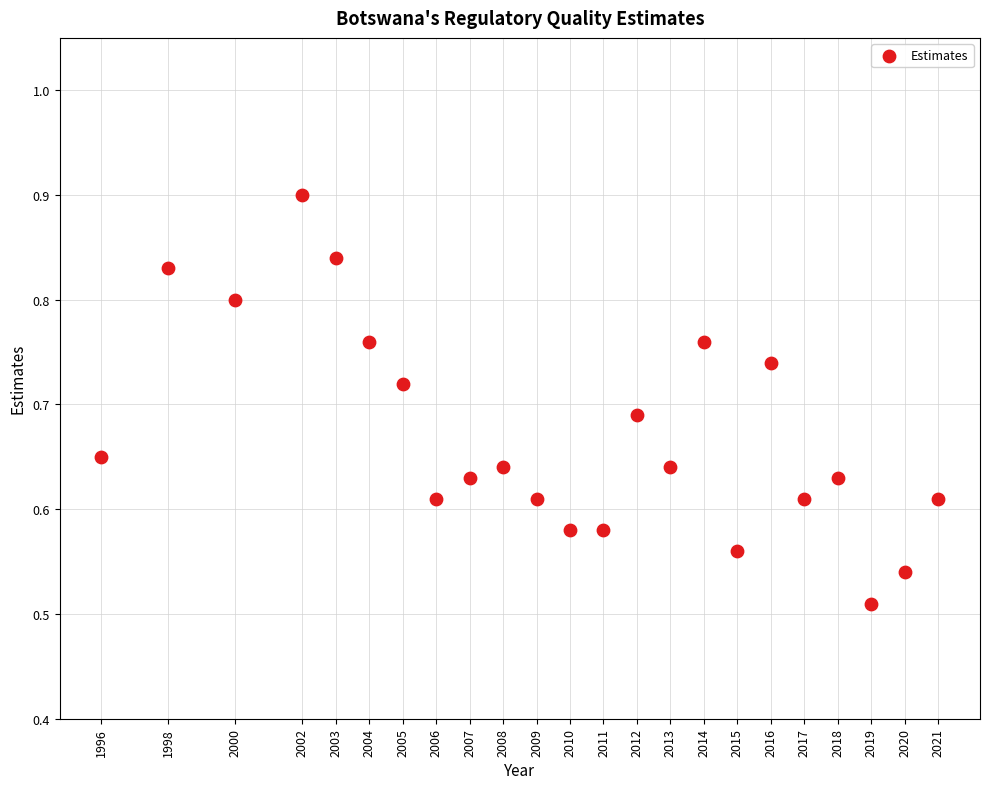

What is the range of Y values (max minus min)?

0.4